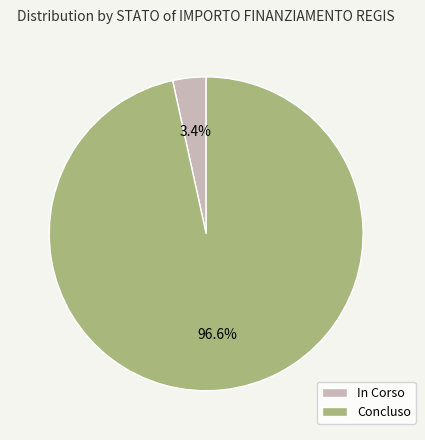

Which category has the smallest portion of the pie?

In Corso